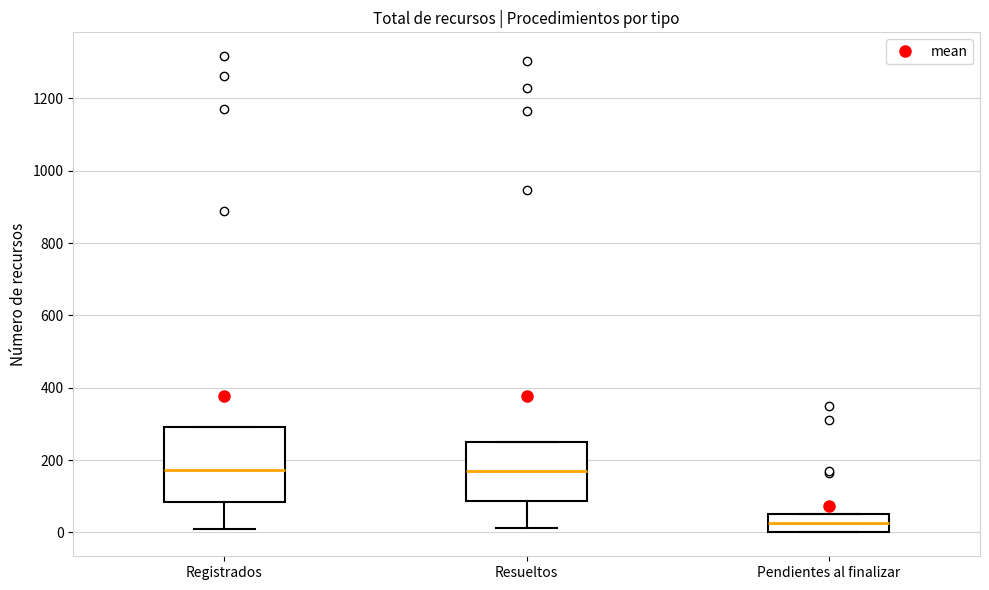

Where does the lower whisker of the box for Registrados end on the y-axis? The values are not printed on the chart, so give them approximately, as read against the axis.

20